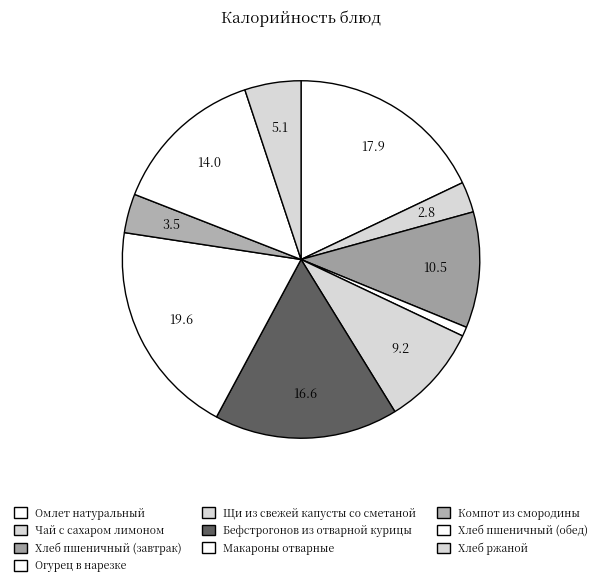

Which slice is the smallest?

Огурец в нарезке